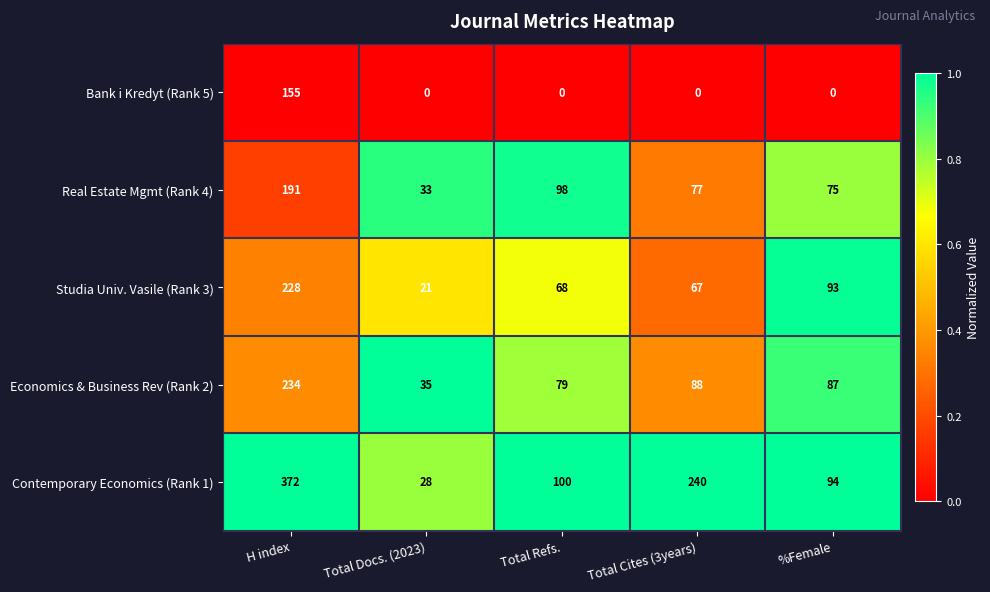

How many data points does each series have?

5